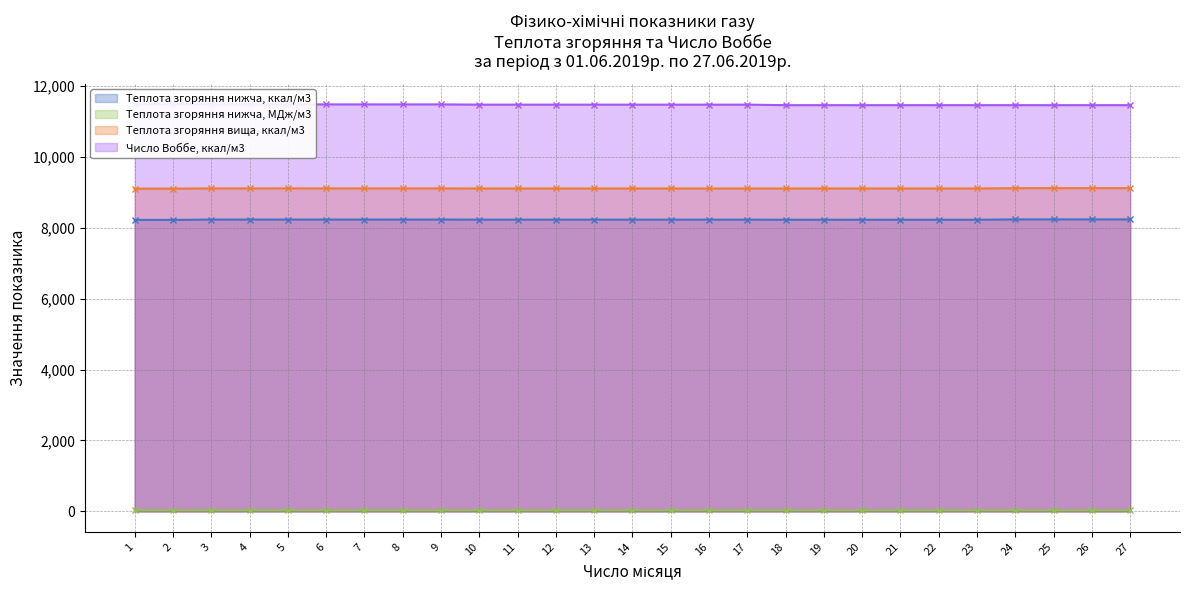

The Теплота згоряння вища, ккал/м3 series shows 14303.8 at 20. True or false?

False